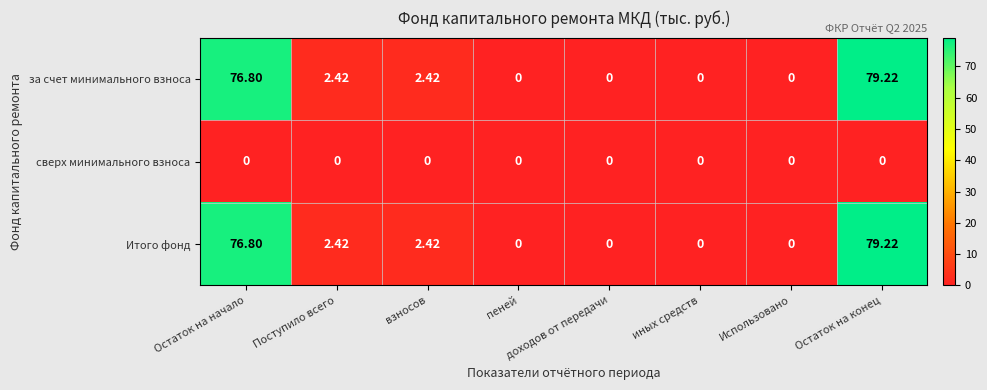

At which category is the sum across all series the highest?

Остаток на конец